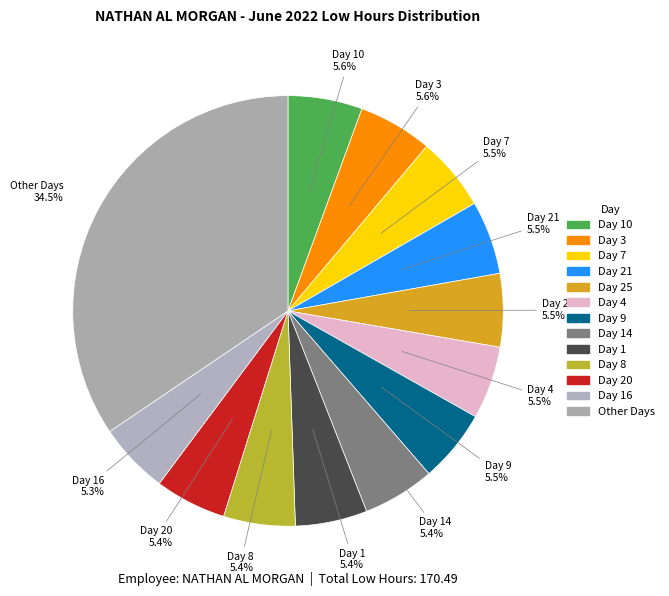

How many segments does this pie chart have?

13